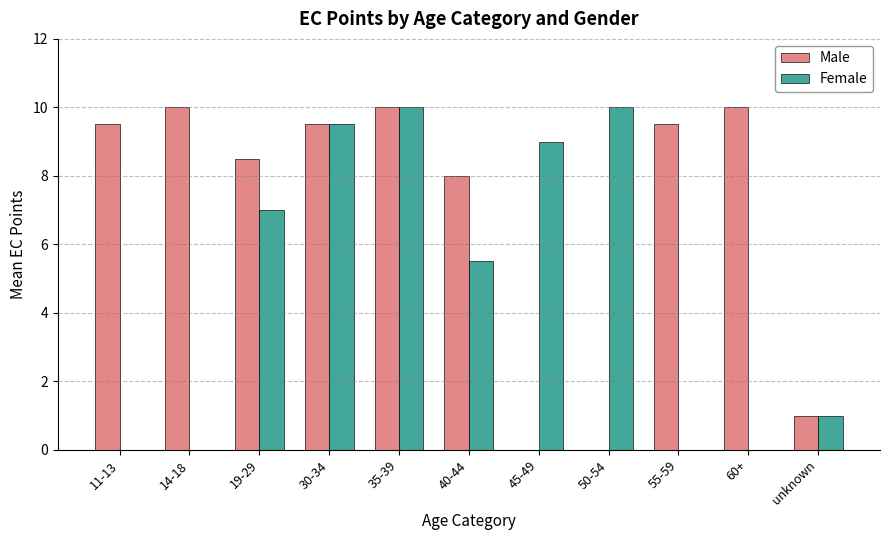

True or false: Male has a value of 9.5 at 11-13.

True